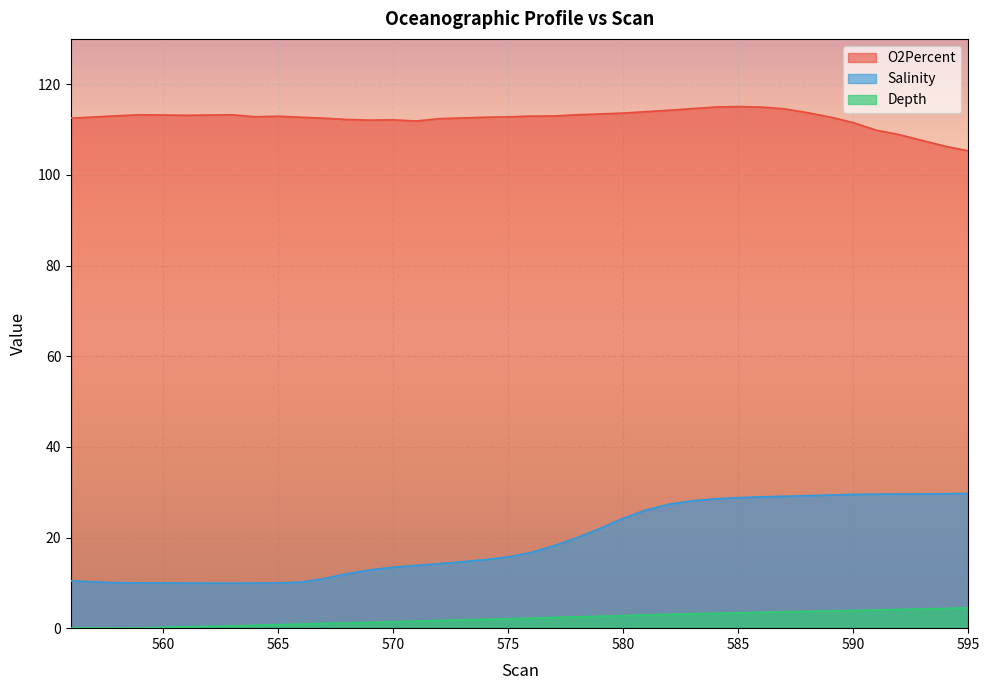

Which series has the widest spread of values?

Salinity